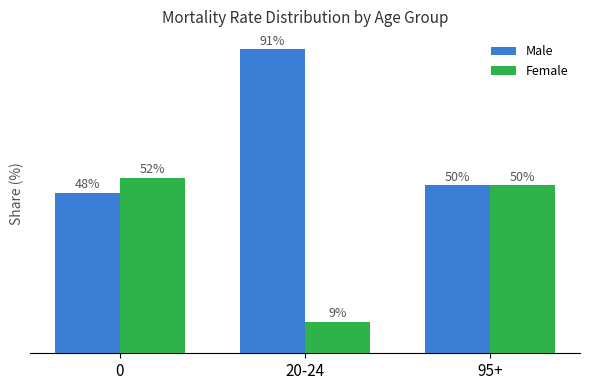

At which category does the chart reach its peak across all series?

20-24